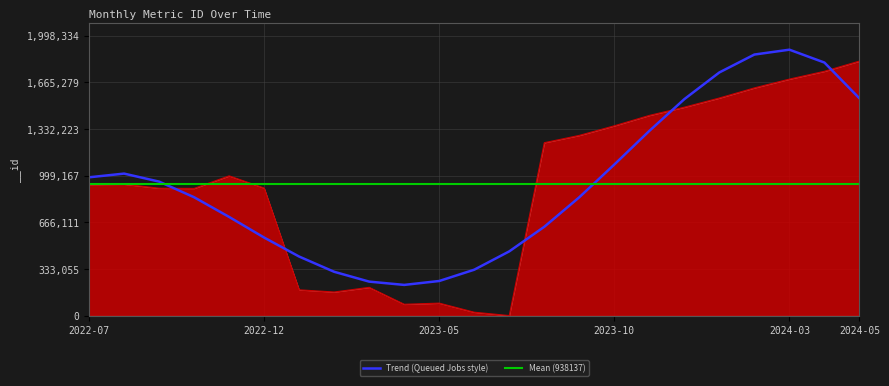

True or false: there are more than 1 points higher than both neighbors.

True